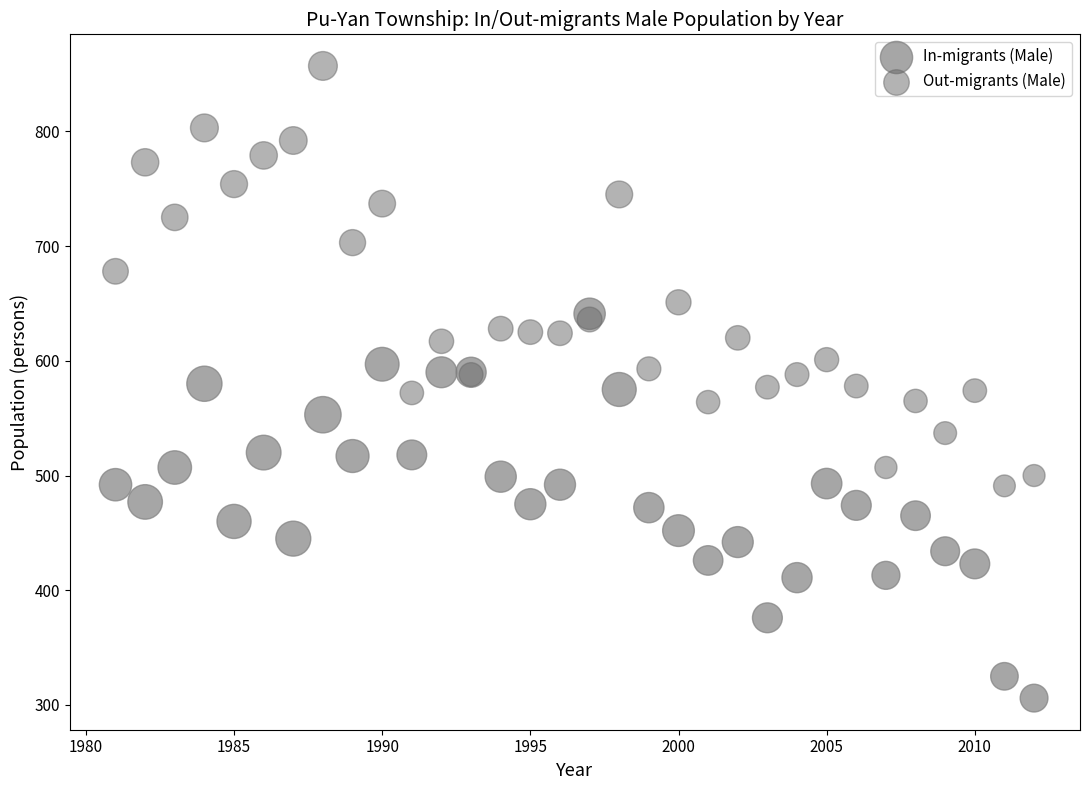

What are all the series names shown in the legend?

In-migrants (Male), Out-migrants (Male)